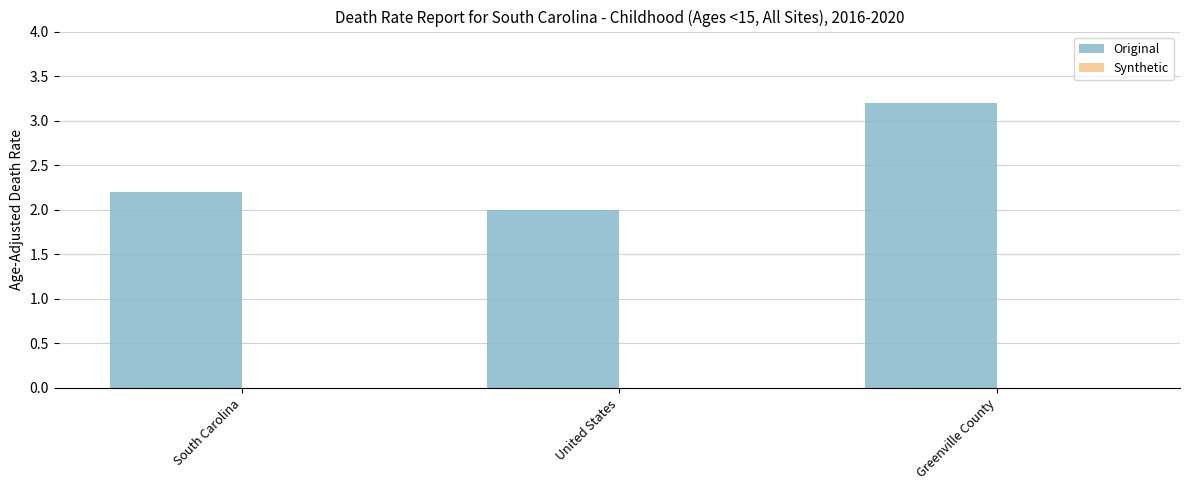

Rank the categories by value from highest to lowest.

Greenville County, South Carolina, United States